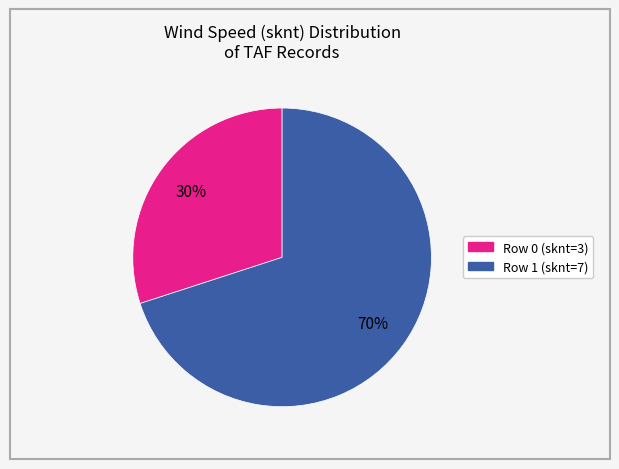

To the nearest percent, what is the average slice percentage?

50%